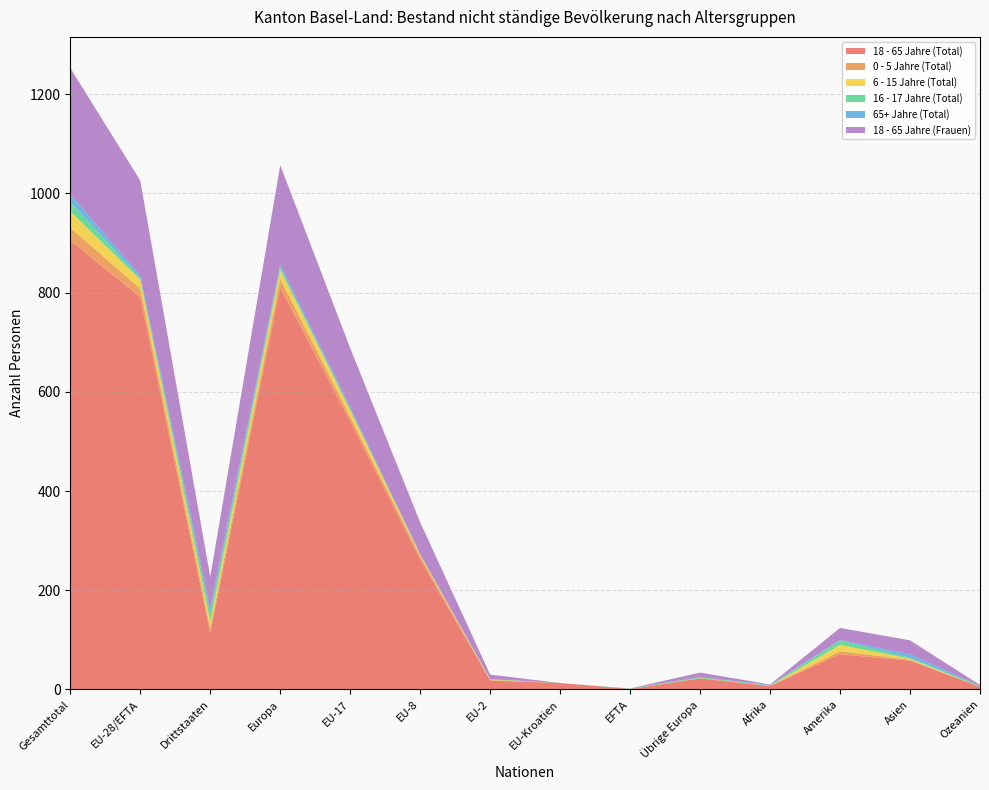

Reading left to right, what are all the values shown in this chart?

18 - 65 Jahre (Total): Gesamttotal=905	EU-28/EFTA=791	Drittstaaten=114	Europa=810	EU-17=541	EU-8=262	EU-2=18	EU-Kroatien=13	EFTA=1	Übrige Europa=22	Afrika=7	Amerika=71	Asien=58	Ozeanien=5
0 - 5 Jahre (Total): Gesamttotal=26	EU-28/EFTA=17	Drittstaaten=9	Europa=18	EU-17=9	EU-8=7	EU-2=1	EU-Kroatien=0	EFTA=0	Übrige Europa=1	Afrika=0	Amerika=6	Asien=2	Ozeanien=0
6 - 15 Jahre (Total): Gesamttotal=33	EU-28/EFTA=18	Drittstaaten=15	Europa=18	EU-17=14	EU-8=3	EU-2=1	EU-Kroatien=0	EFTA=0	Übrige Europa=0	Afrika=0	Amerika=13	Asien=2	Ozeanien=0
16 - 17 Jahre (Total): Gesamttotal=19	EU-28/EFTA=3	Drittstaaten=16	Europa=5	EU-17=0	EU-8=1	EU-2=1	EU-Kroatien=0	EFTA=1	Übrige Europa=2	Afrika=1	Amerika=9	Asien=2	Ozeanien=2
65+ Jahre (Total): Gesamttotal=15	EU-28/EFTA=6	Drittstaaten=9	Europa=6	EU-17=6	EU-8=0	EU-2=0	EU-Kroatien=0	EFTA=0	Übrige Europa=0	Afrika=1	Amerika=1	Asien=7	Ozeanien=0
18 - 65 Jahre (Frauen): Gesamttotal=255	EU-28/EFTA=191	Drittstaaten=64	Europa=200	EU-17=118	EU-8=64	EU-2=9	EU-Kroatien=0	EFTA=0	Übrige Europa=9	Afrika=1	Amerika=24	Asien=28	Ozeanien=2